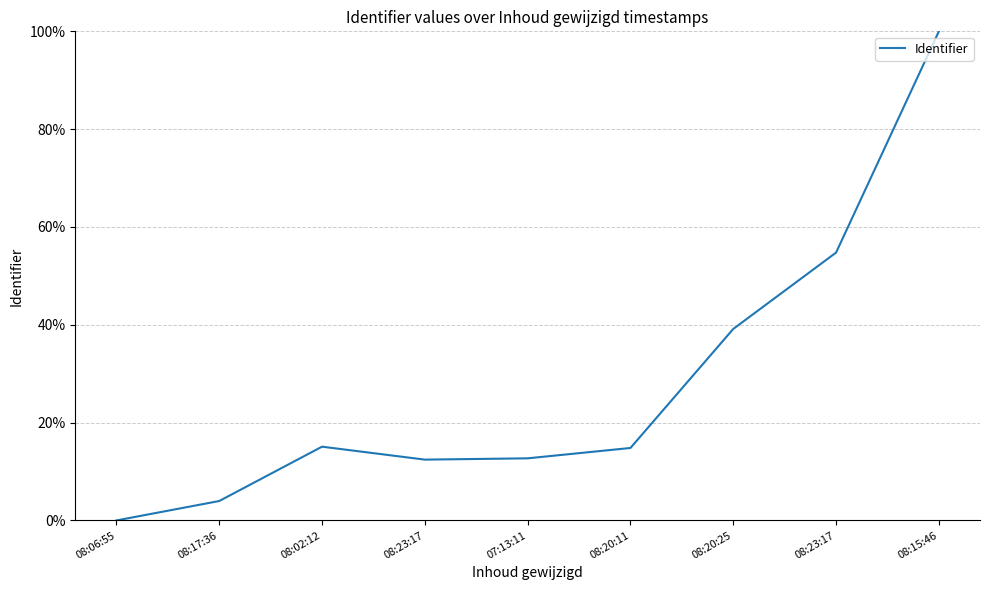

What is the difference between the maximum and minimum values?

1.0